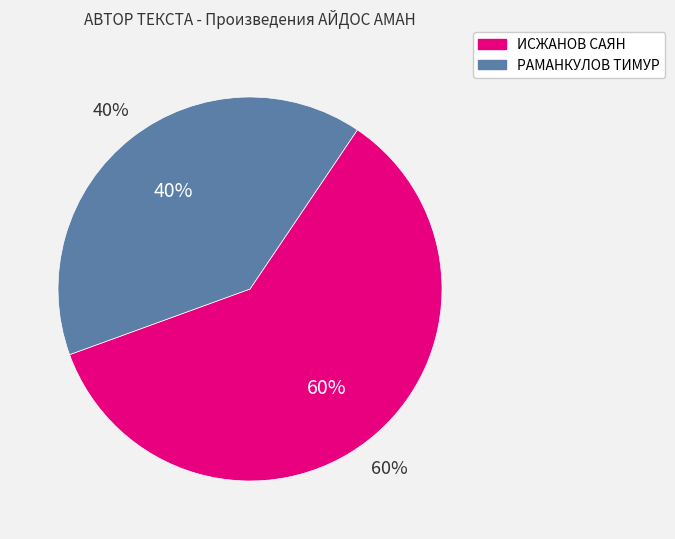

Count the number of slices in the pie.

2